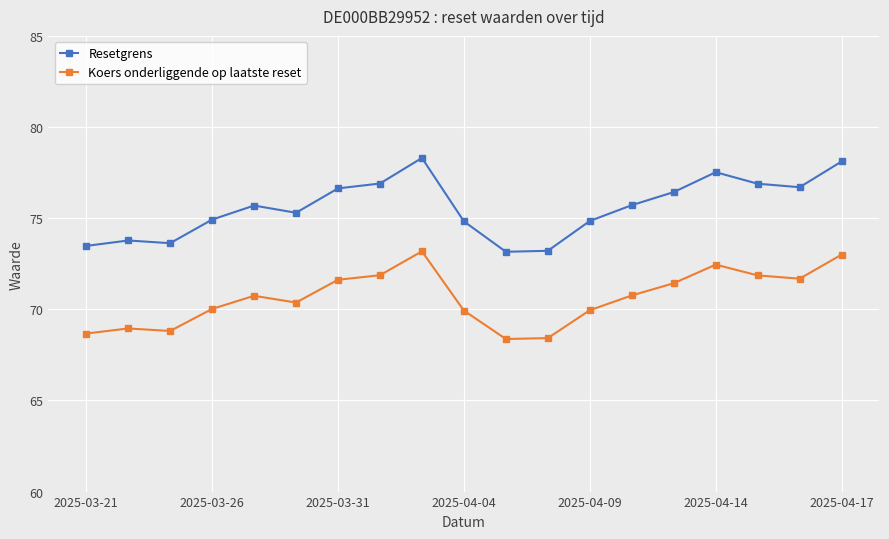

Which series has the largest range (max minus min)?

Resetgrens